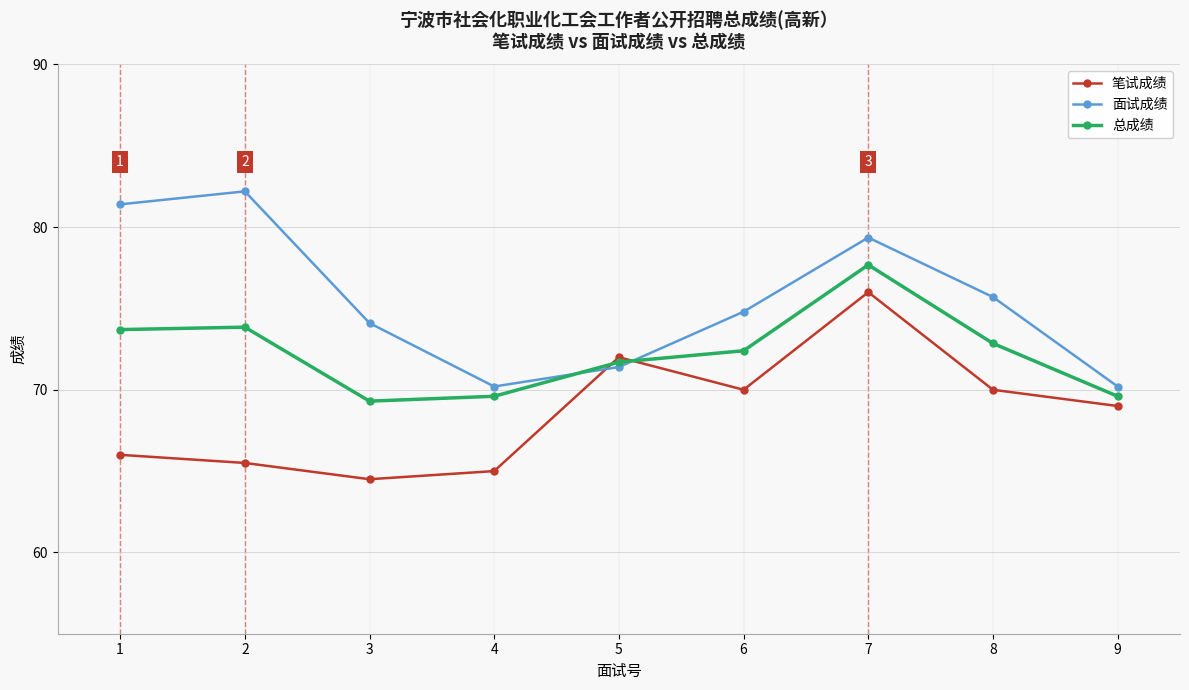

The 面试成绩 series shows 81.4 at 1. True or false?

True